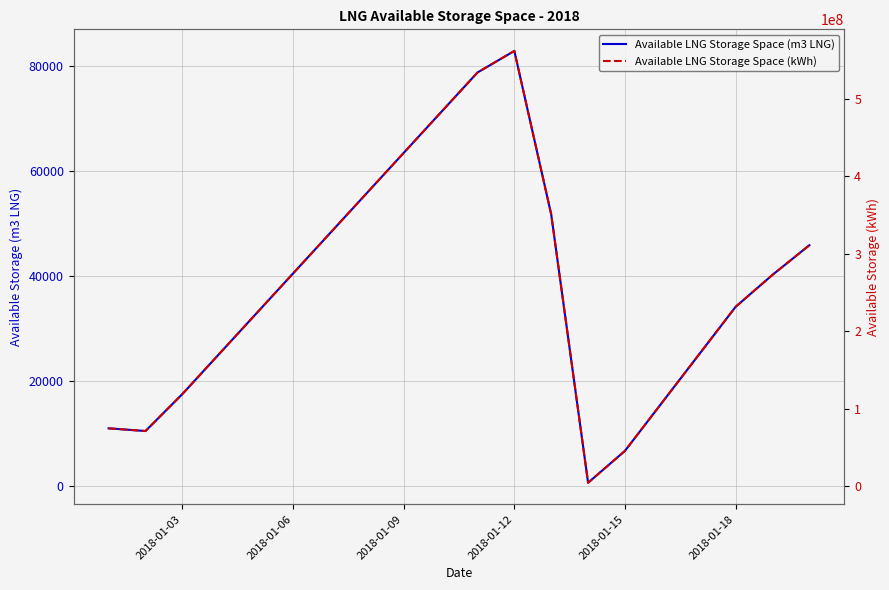

True or false: Available LNG Storage Space (m3 LNG) and Available LNG Storage Space (kWh) cross at least once.

False